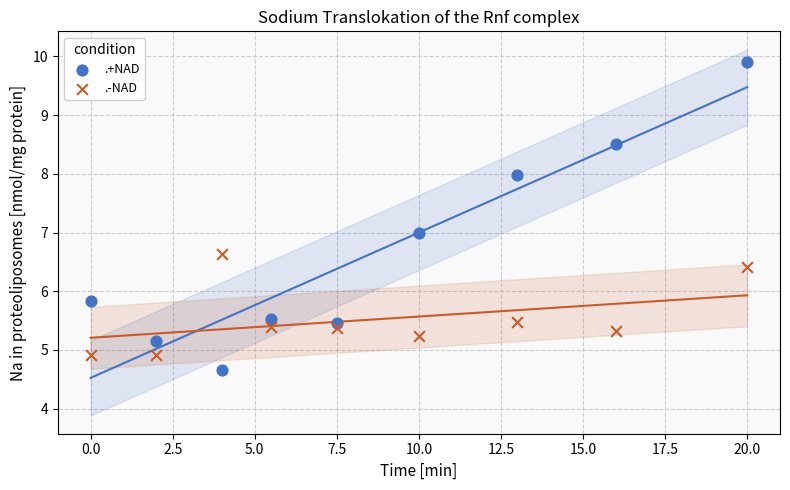

Across all data points, what is the range of X values (max minus min)?

20.0